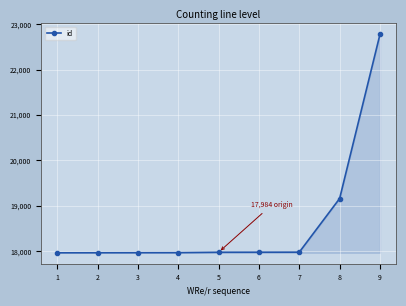

Is it true that the value at 1 is 17964?

True